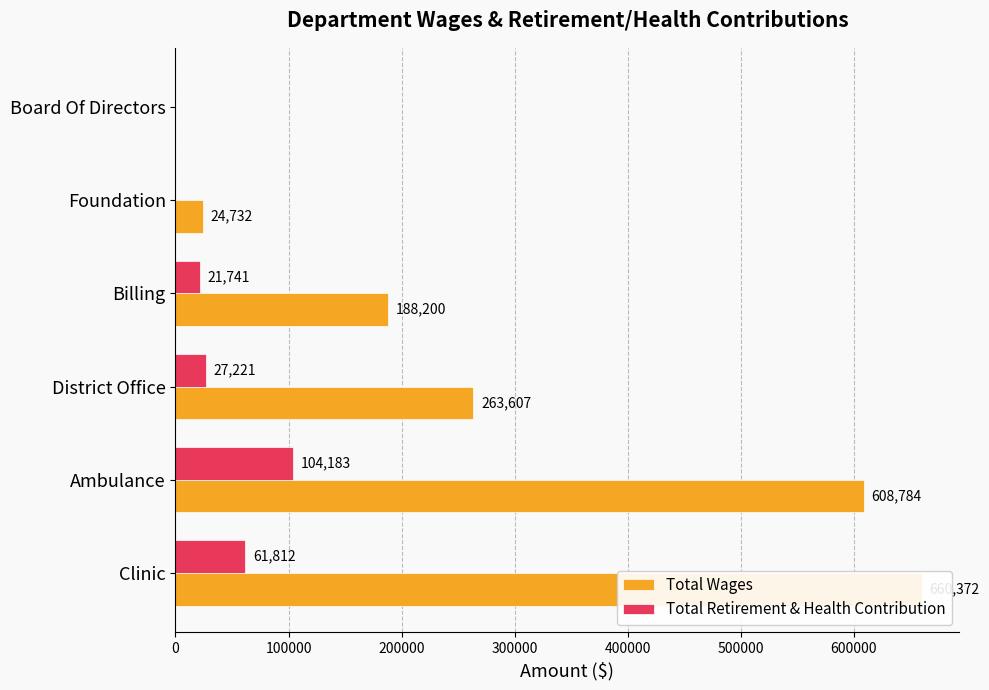

Which series has the largest total across all categories?

Total Wages